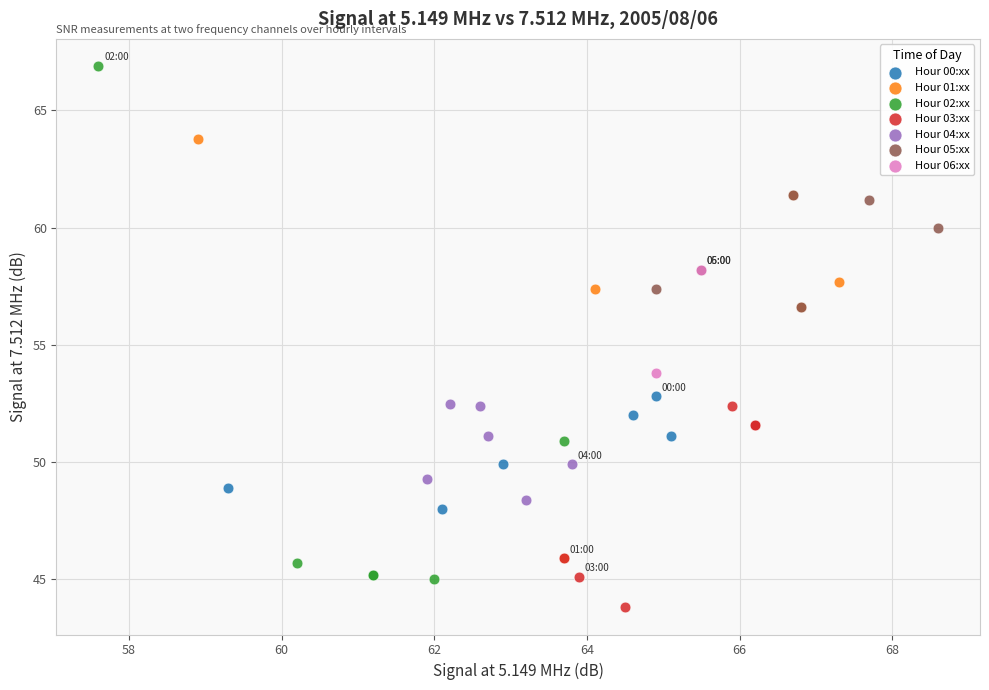

Which series contains the highest Y value?

Hour 02:xx